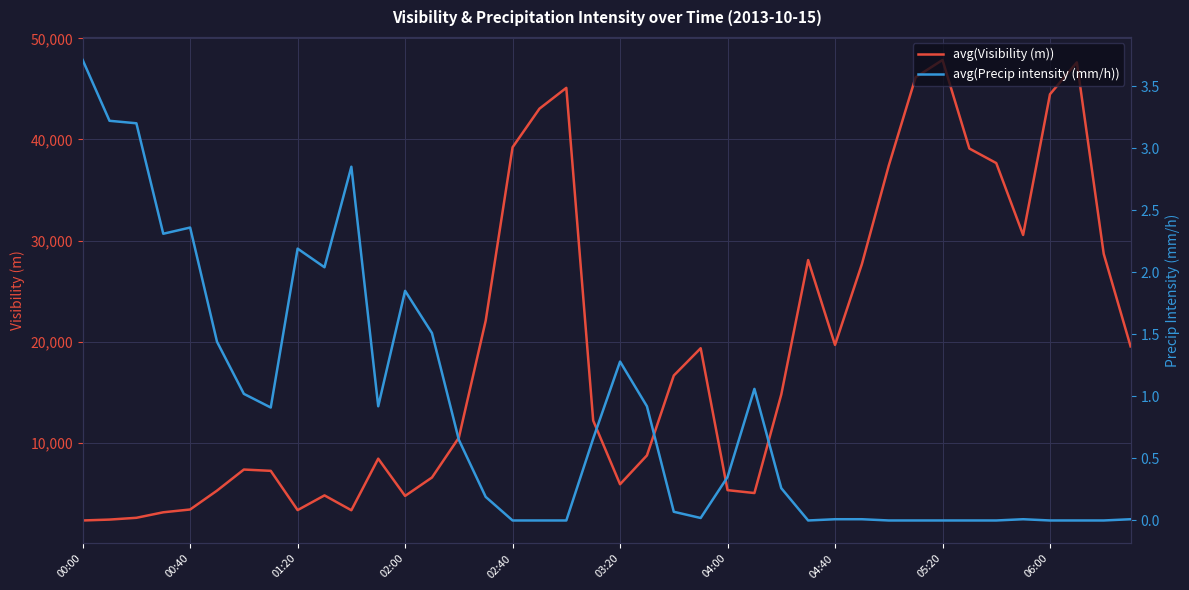

What position from the left is 22?

23